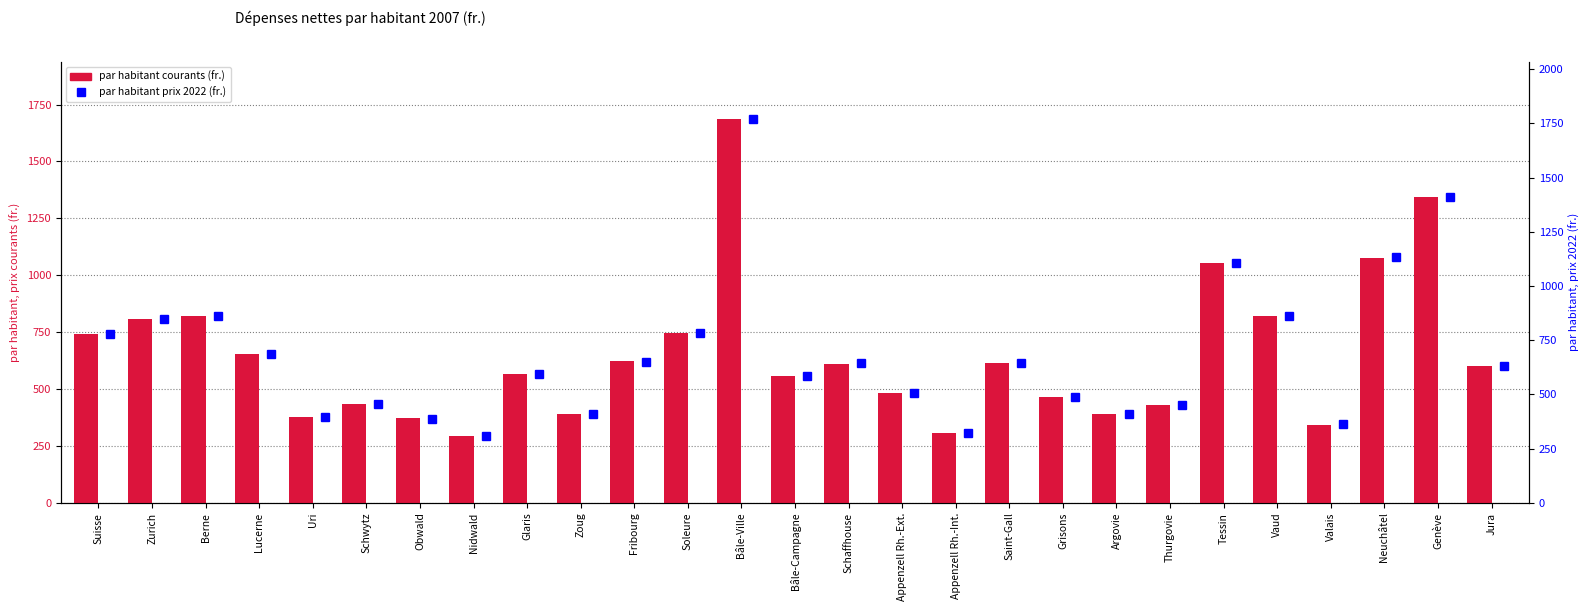

Count the number of data series in this chart.

2